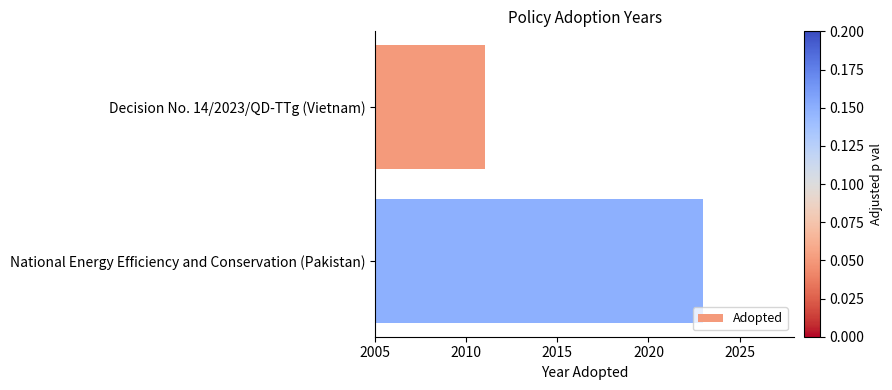

Rank the categories by value from lowest to highest.

Decision No. 14/2023/QD-TTg (Vietnam), National Energy Efficiency and Conservation (Pakistan)